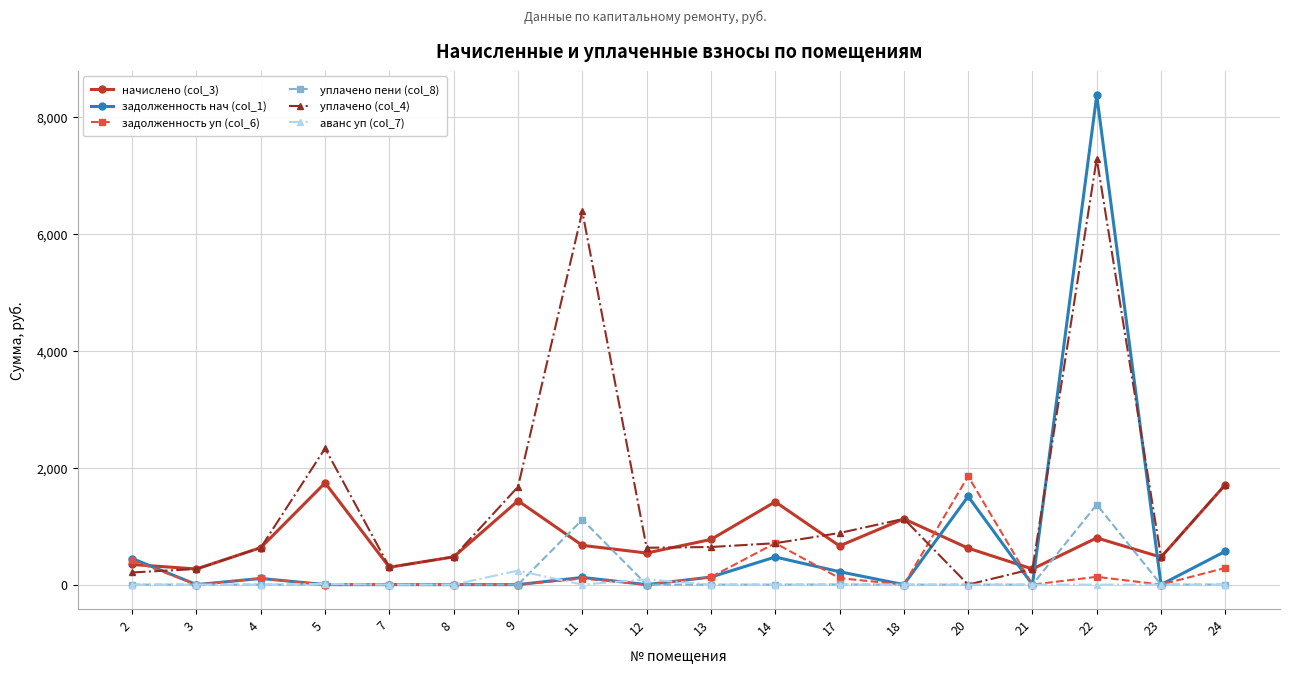

What is the spread (max minus min) of values at 7?

297.0